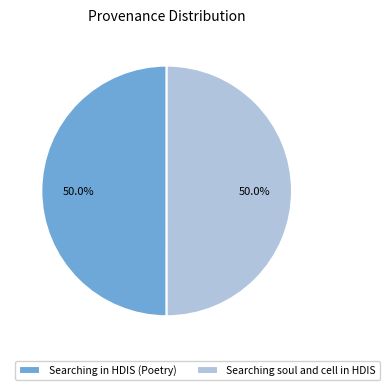

To the nearest percent, what portion does Searching soul and cell in HDIS represent?

50%